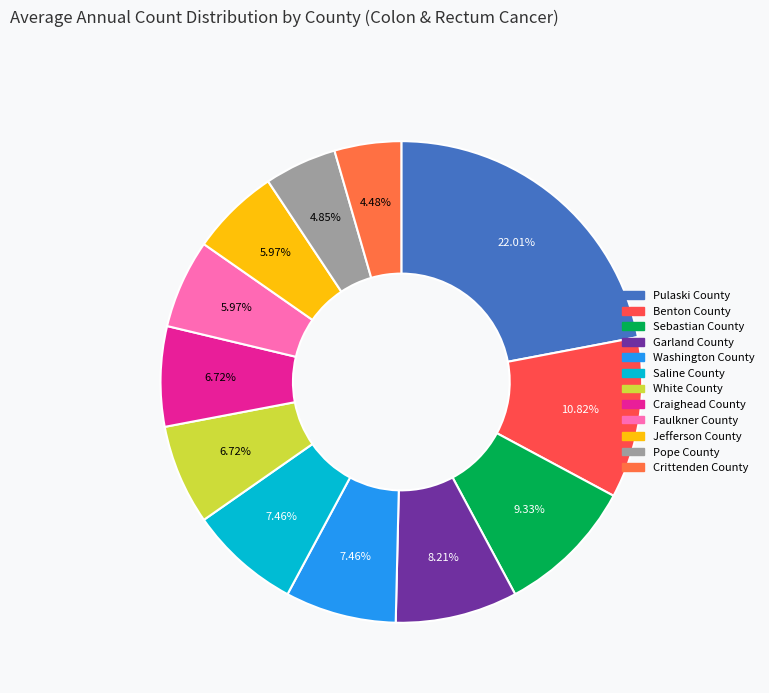

Approximately how many times larger is the value at White County compared to Pope County?

1.4